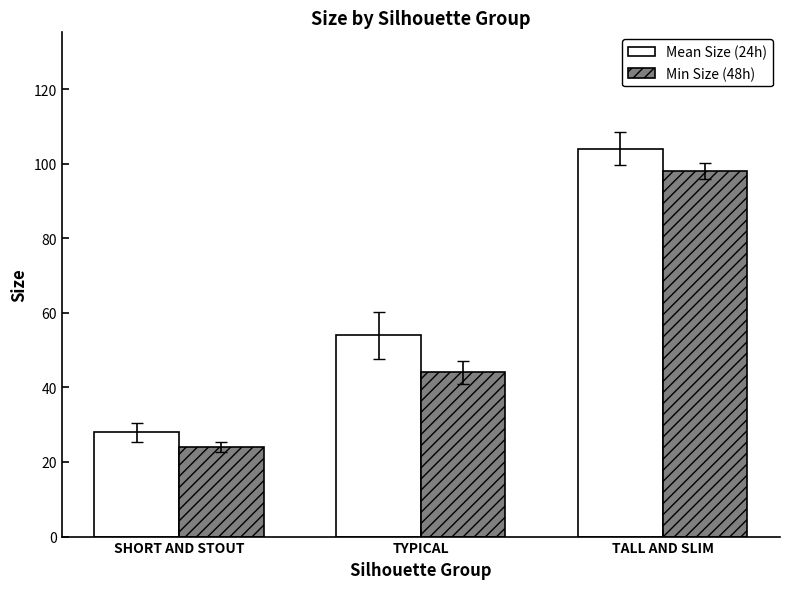

What is the sum of the Mean Size (24h) values at TYPICAL and TALL AND SLIM?

158